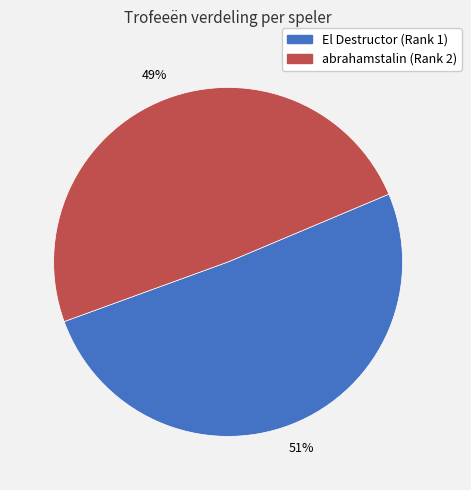

True or false: abrahamstalin (Rank 2) accounts for 37% of the total.

False